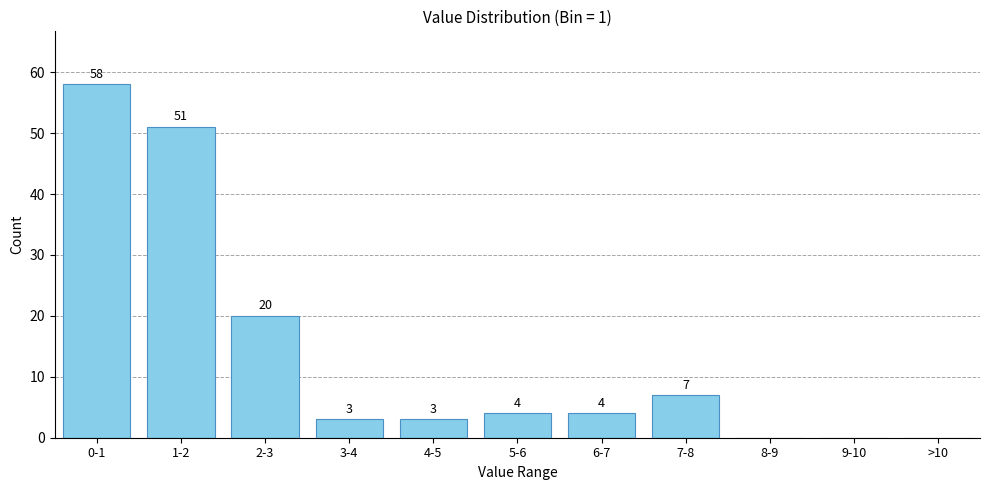

Reading left to right, what are all the values shown in this chart?

0-1=58	1-2=51	2-3=20	3-4=3	4-5=3	5-6=4	6-7=4	7-8=7	8-9=0	9-10=0	>10=0